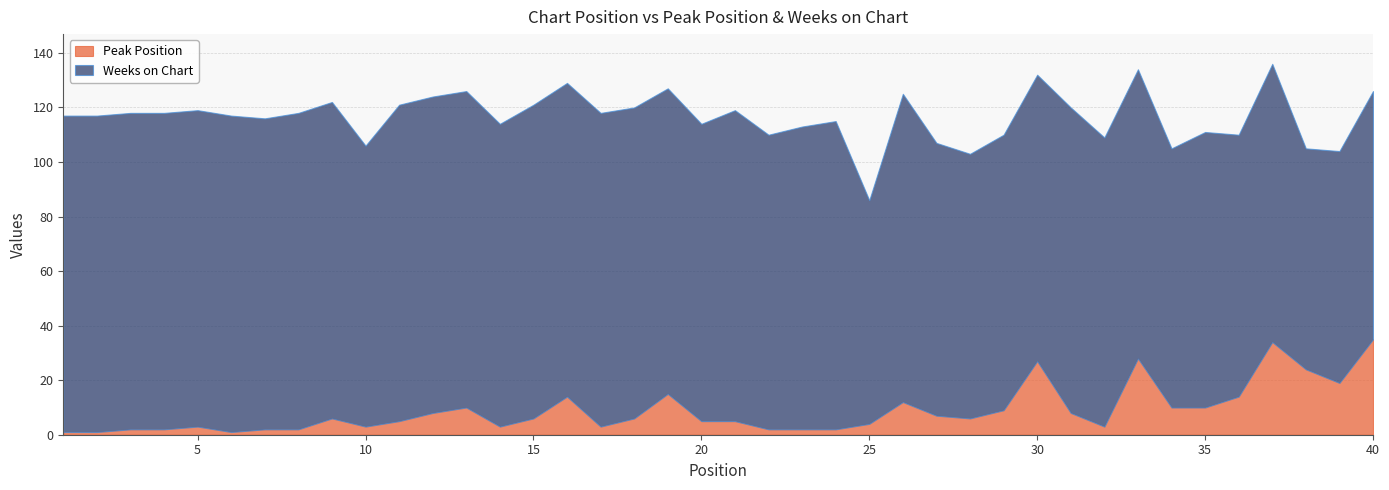

True or false: Peak Position and Weeks on Chart intersect in this chart.

False